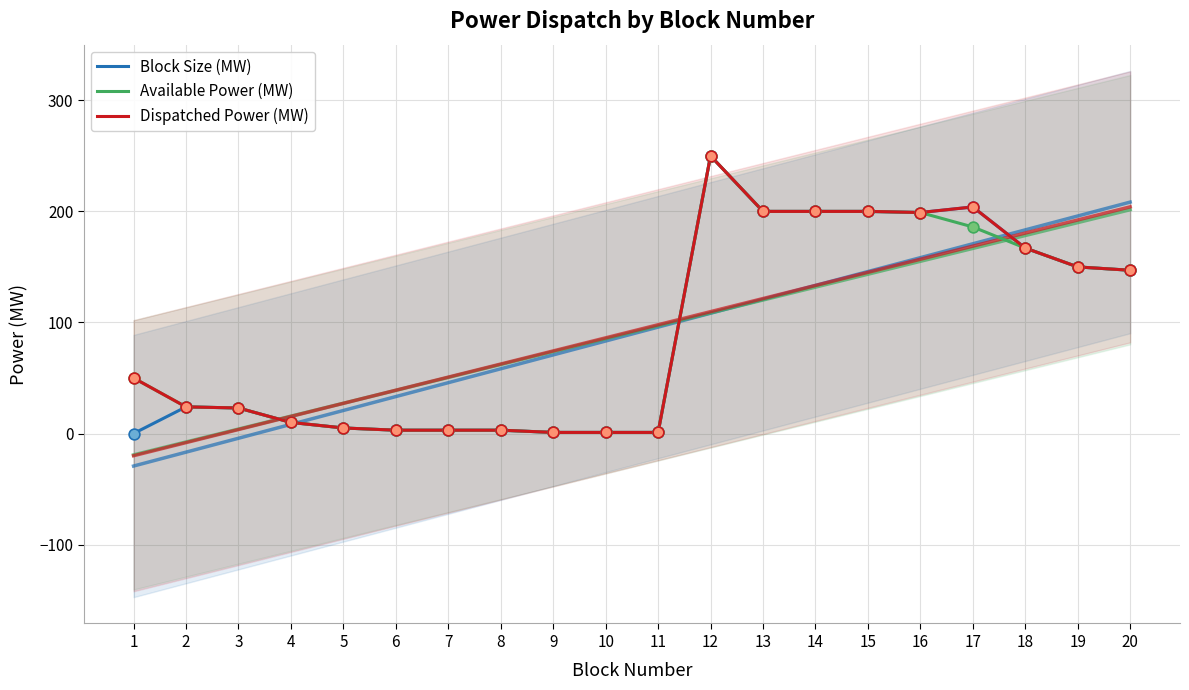

Which series reaches the maximum Y coordinate?

Block Size (MW)